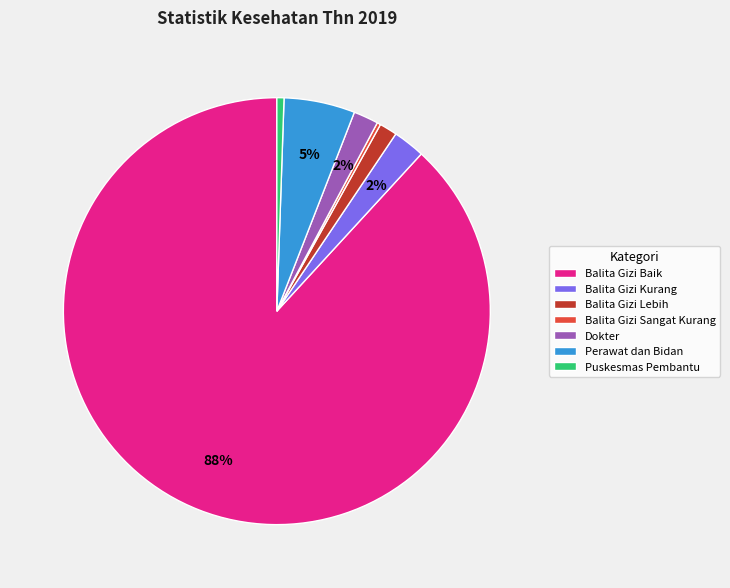

Is the sum of Puskesmas Pembantu and Balita Gizi Baik greater than half?

Yes